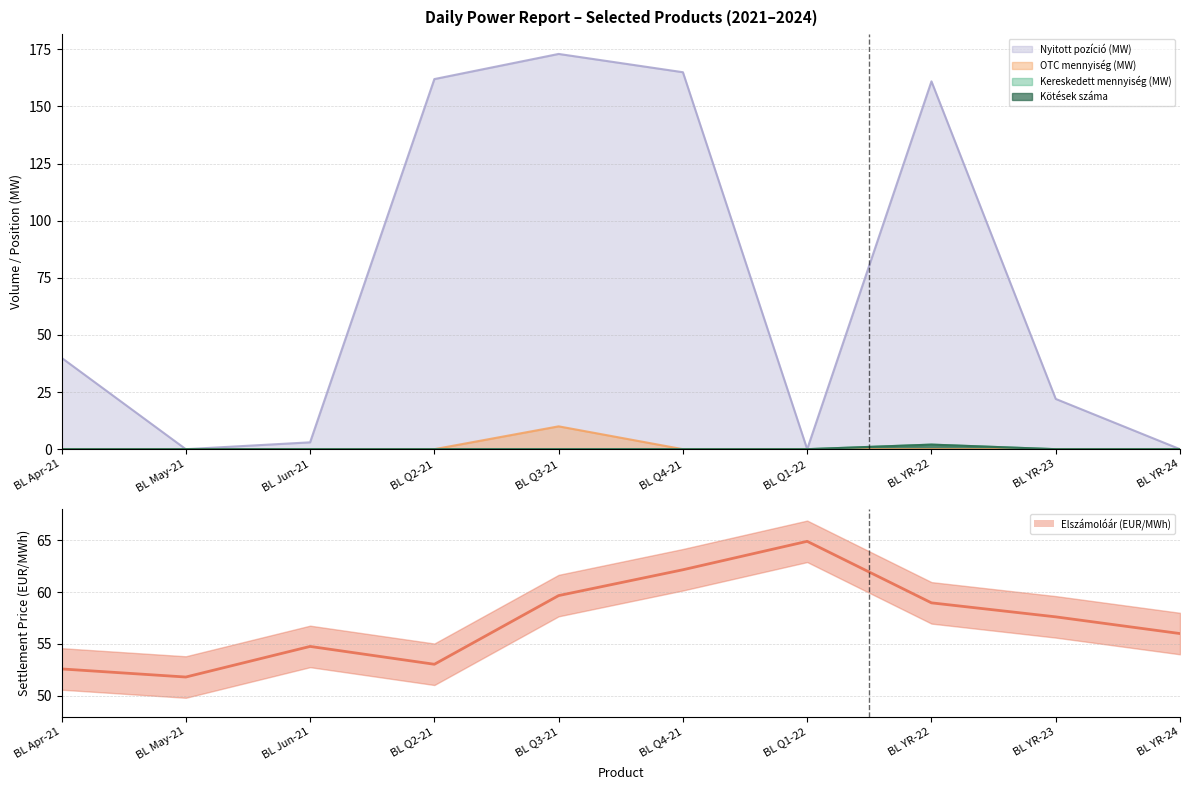

What is the label of the 4th point from the right?

BL Q1-22